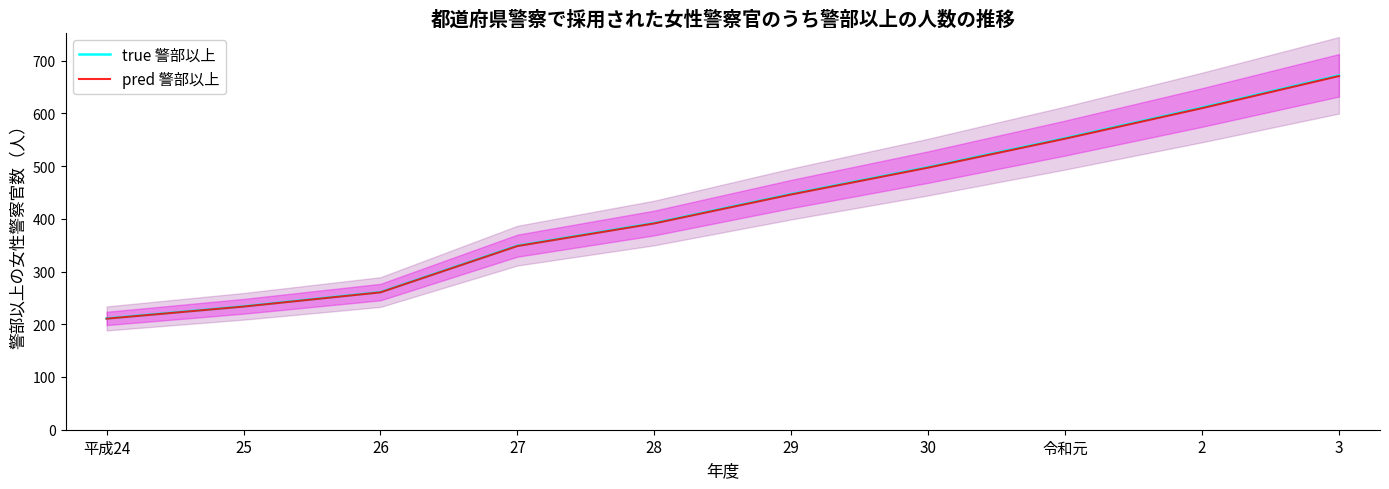

Reading left to right, transcribe all the data shown in this chart.

true 警部以上: 平成24=211.0	25=234.0	26=261.0	27=349.0	28=392.0	29=447.0	30=498.0	令和元=553.0	2=611.0	3=672.0
pred 警部以上: 平成24=210.6	25=233.5	26=260.5	27=348.3	28=391.2	29=446.1	30=497.0	令和元=551.9	2=609.8	3=670.7